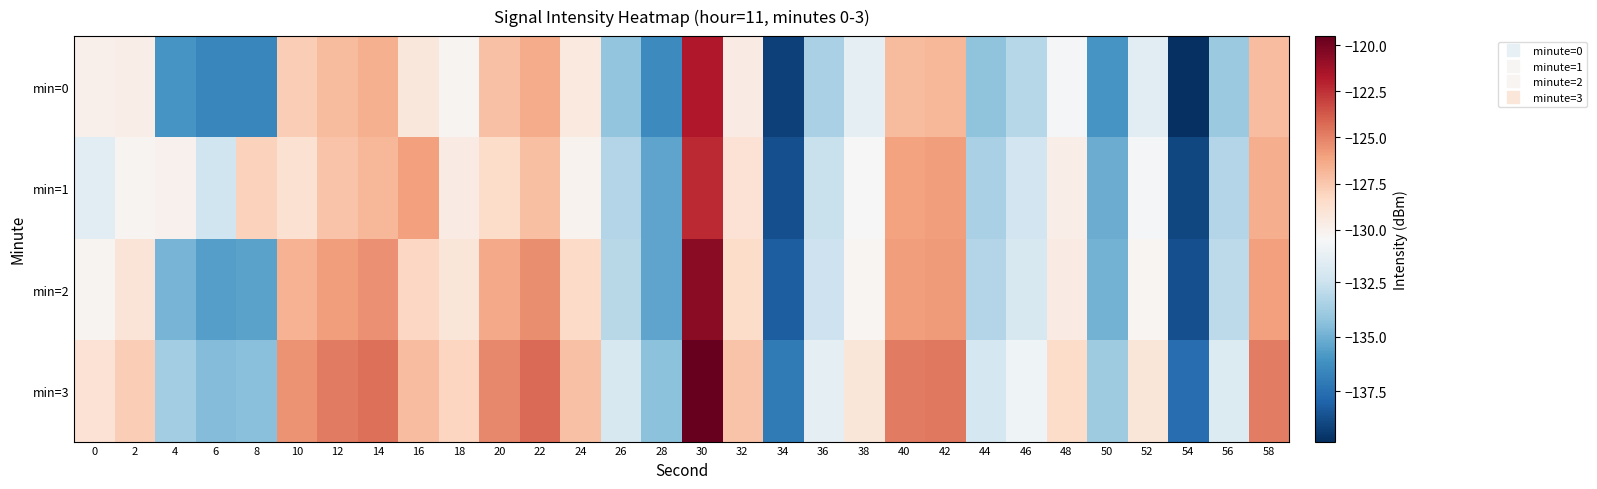

Count the number of data series in this chart.

4